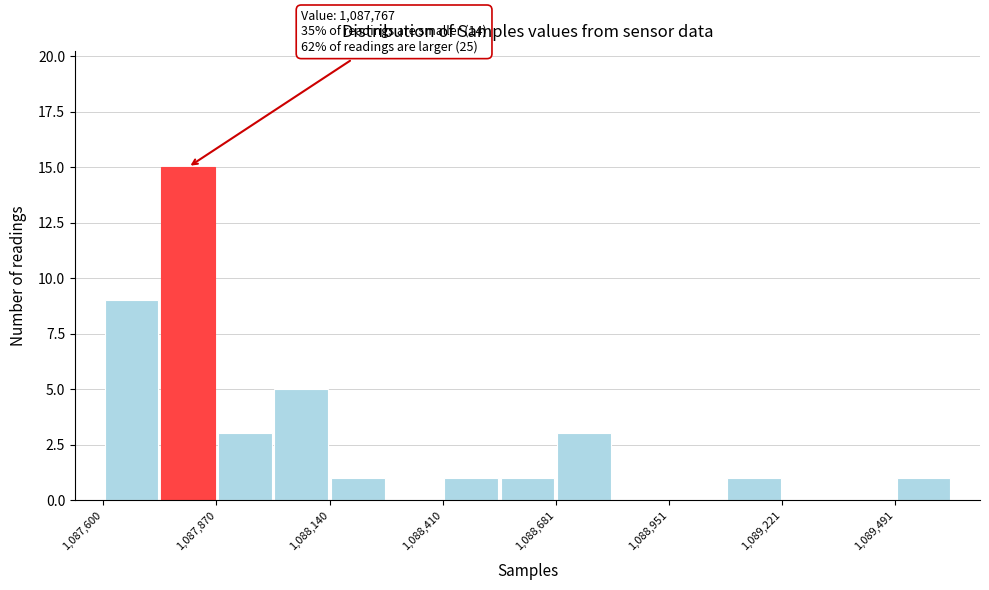

Read against the x-axis, roughly where is the centre of the tallest bar?

1087800